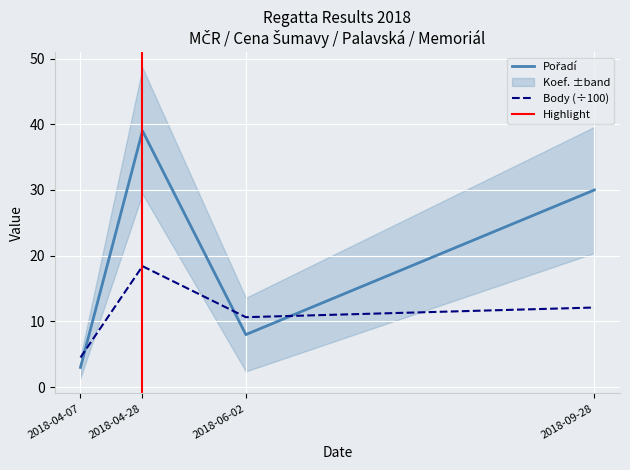

How many interior local valleys does the Pořadí series have?

1